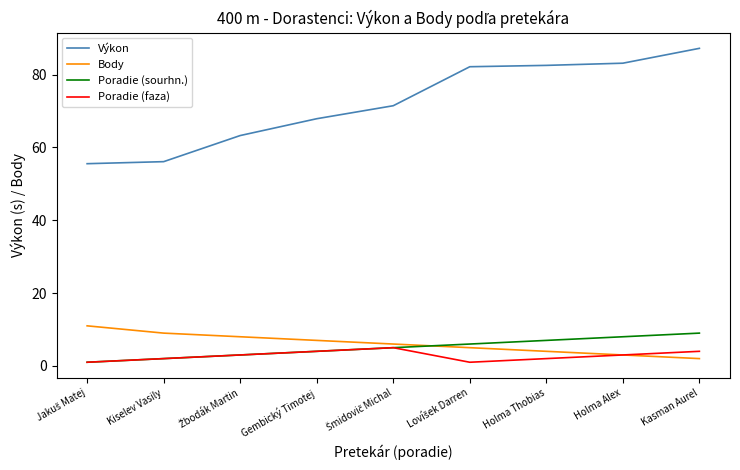

Is it true that Poradie (sourhn.) equals 11.9 at Holma Alex?

False